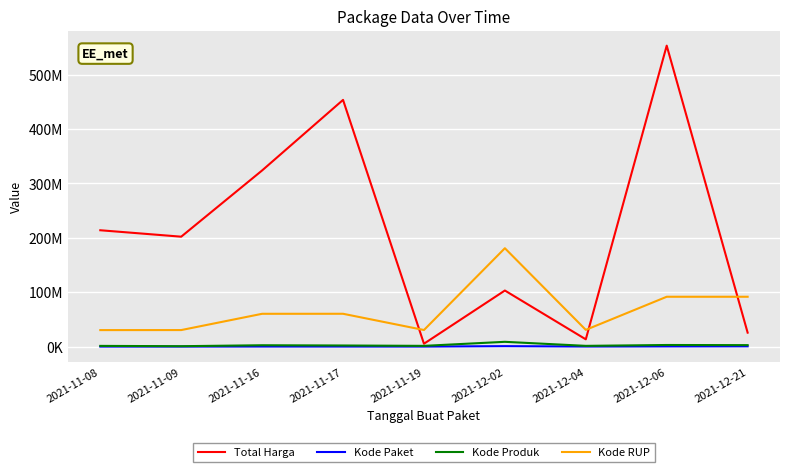

Between 2021-11-08 and 2021-11-19, which series saw the biggest shift?

Total Harga